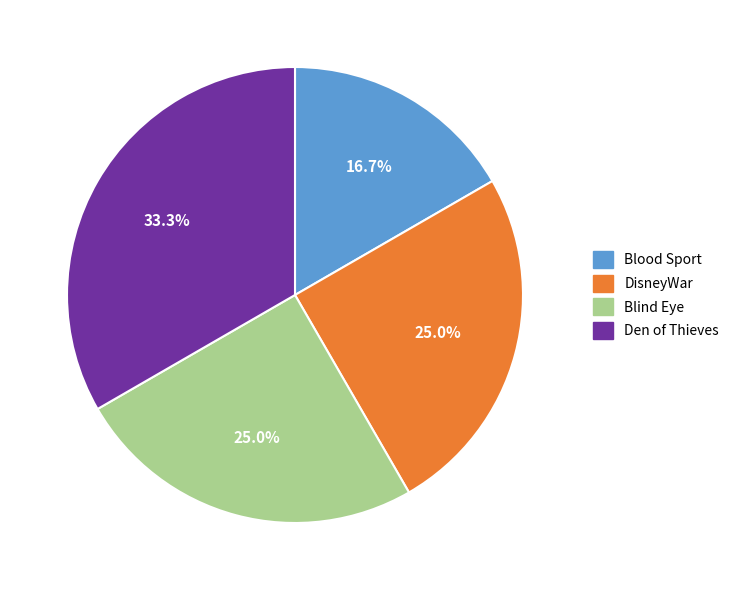

Is there a majority slice in this chart?

No